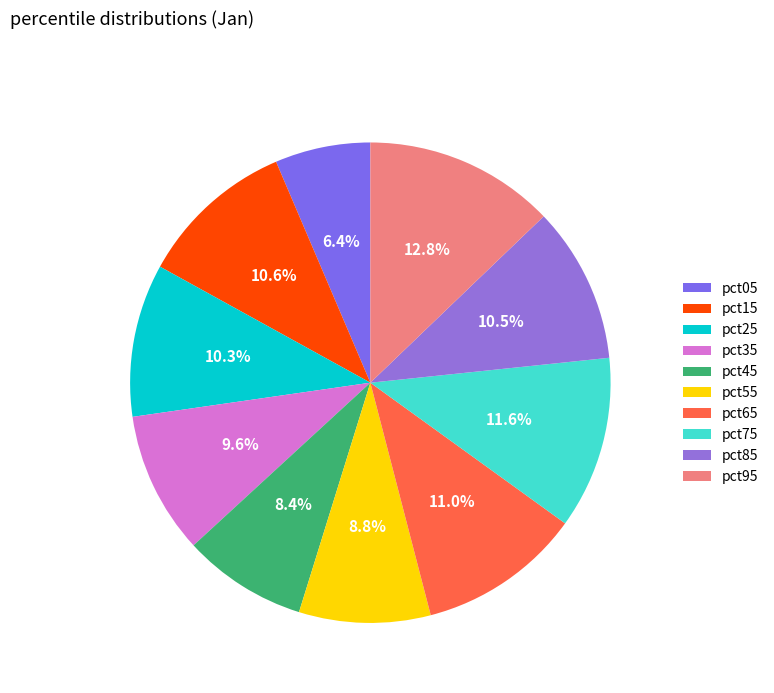

Rank the categories by value from lowest to highest.

pct05, pct45, pct55, pct35, pct25, pct85, pct15, pct65, pct75, pct95